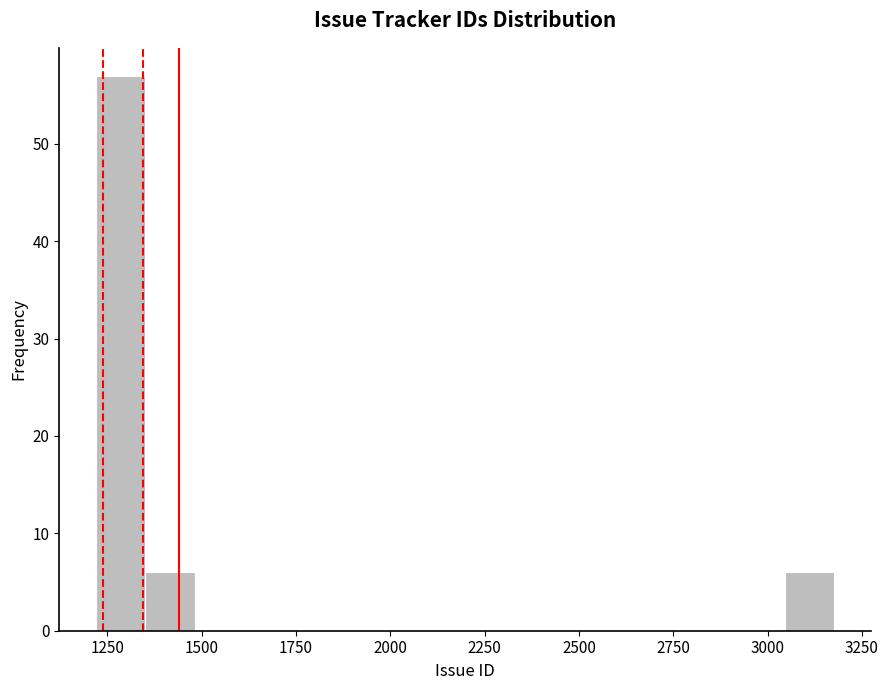

Around what value on the x-axis is the tallest bar? Give the approximate position of its centre, as read against the axis.

1300